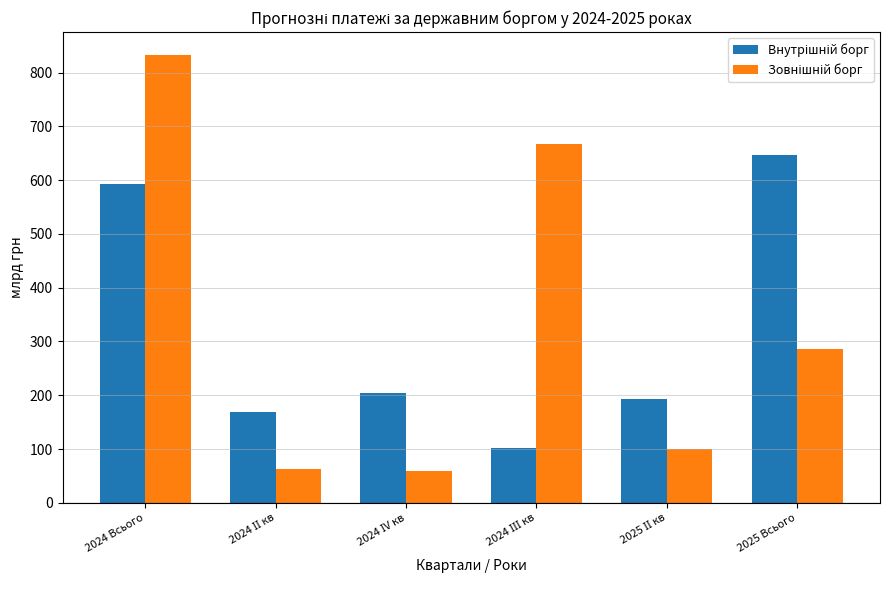

What is the greatest value displayed?

833.5